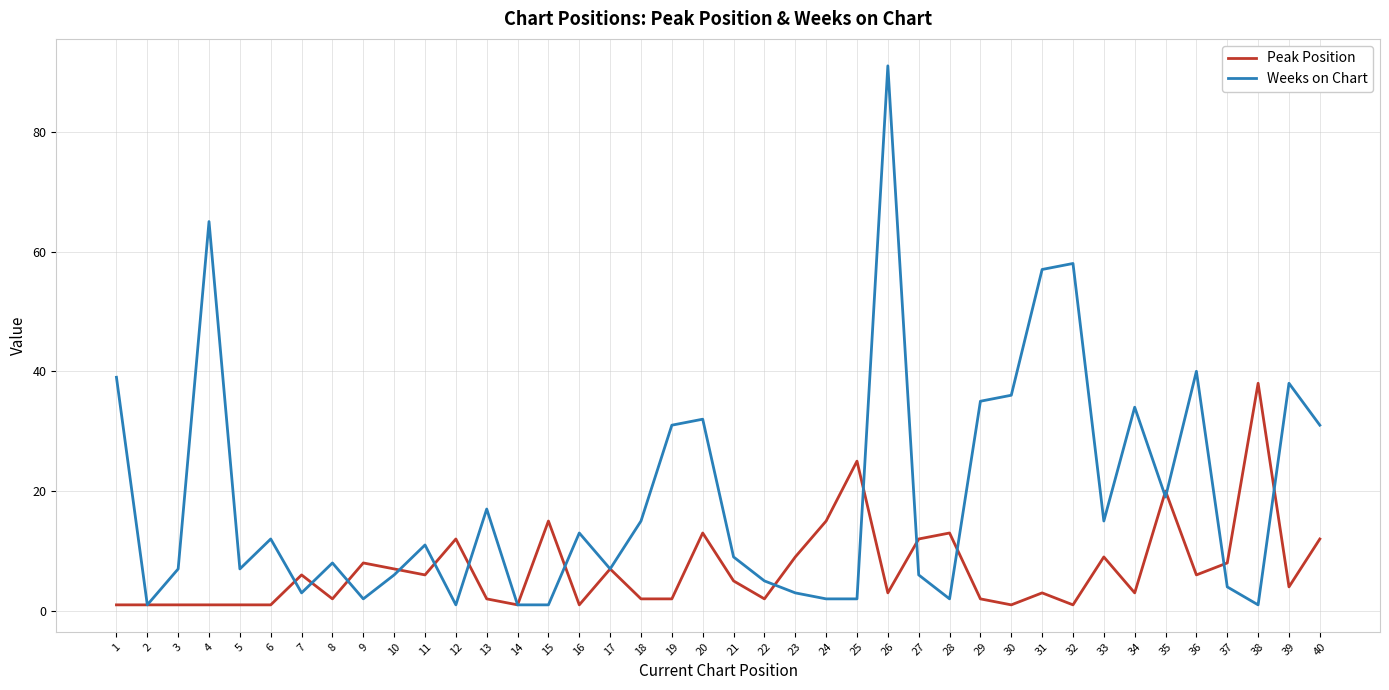

True or false: Peak Position and Weeks on Chart cross at least once.

True